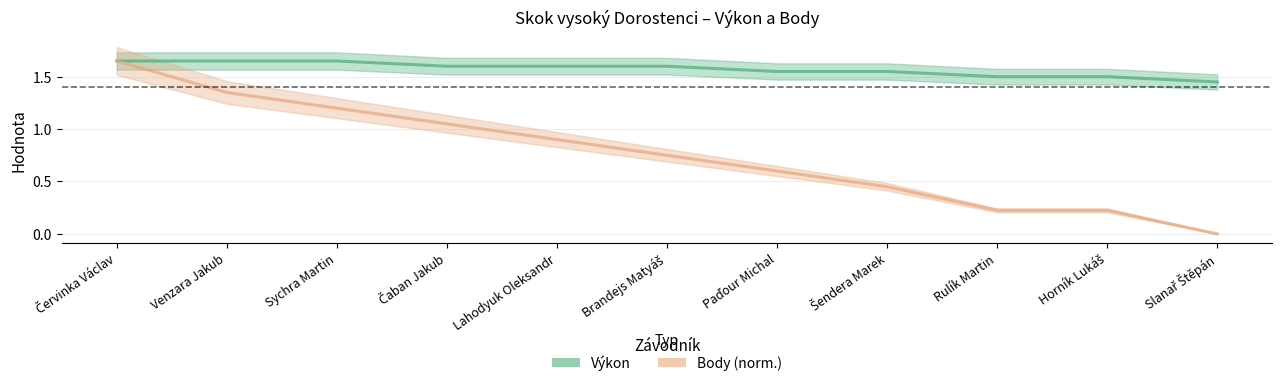

Is this an area chart (filled region under the line)?

No